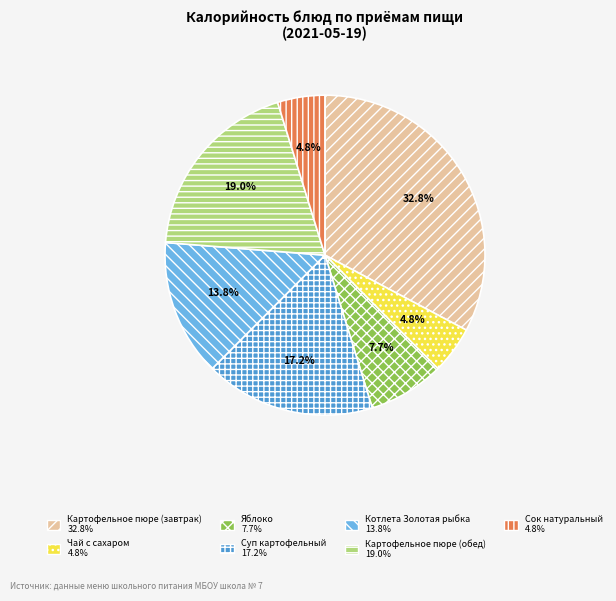

Is there any slice that represents more than half of the pie?

No